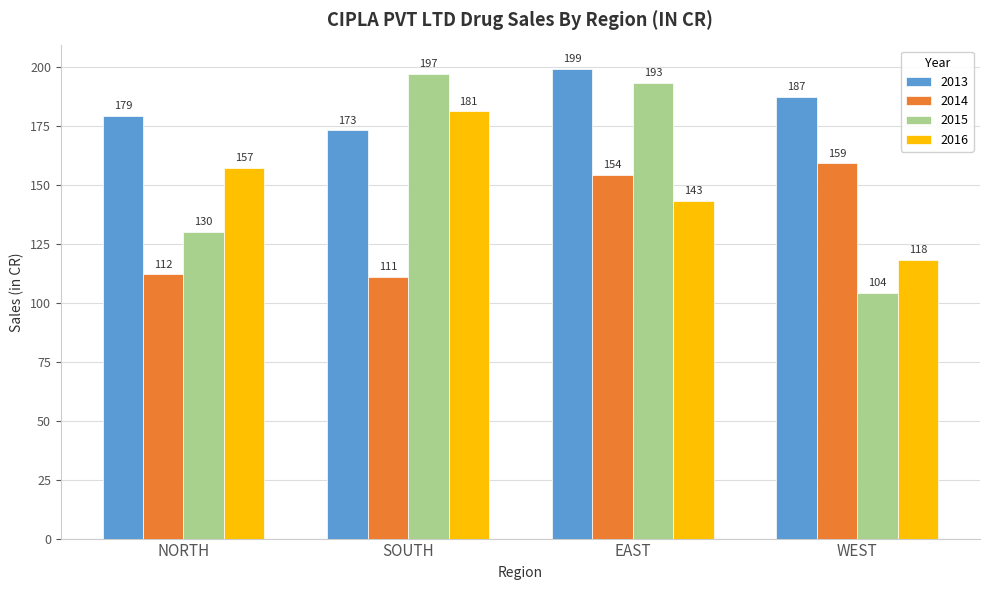

True or false: 2014 has a value of 159 at WEST.

True